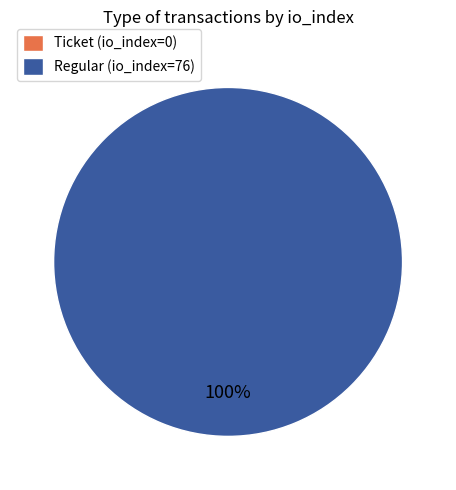

To the nearest percent, what percentage of the pie is Regular (io_index=76)?

100%